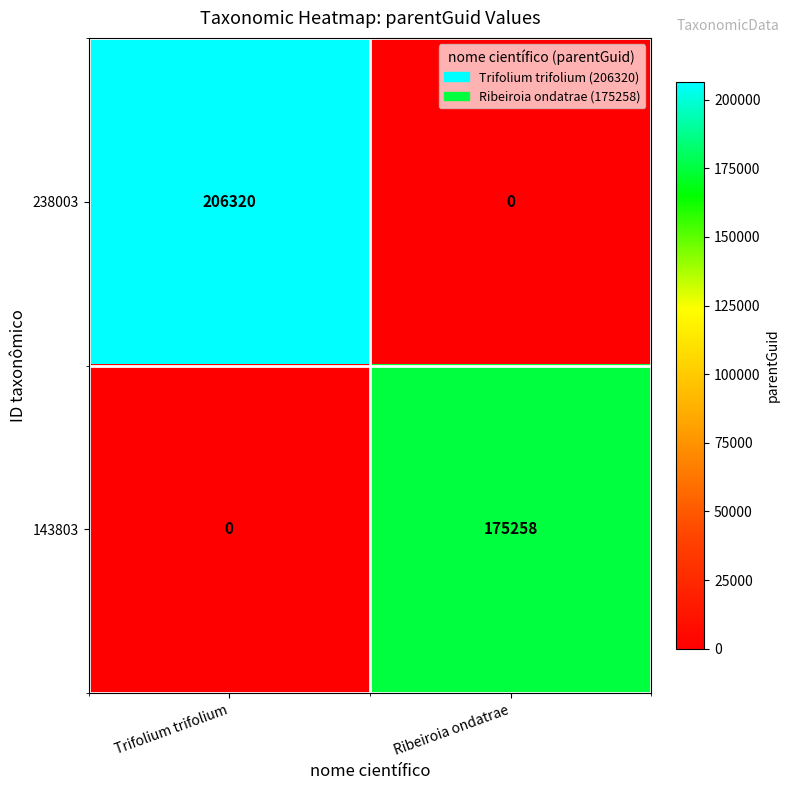

List the series in order of their overall mean, lowest first.

143803, 238003